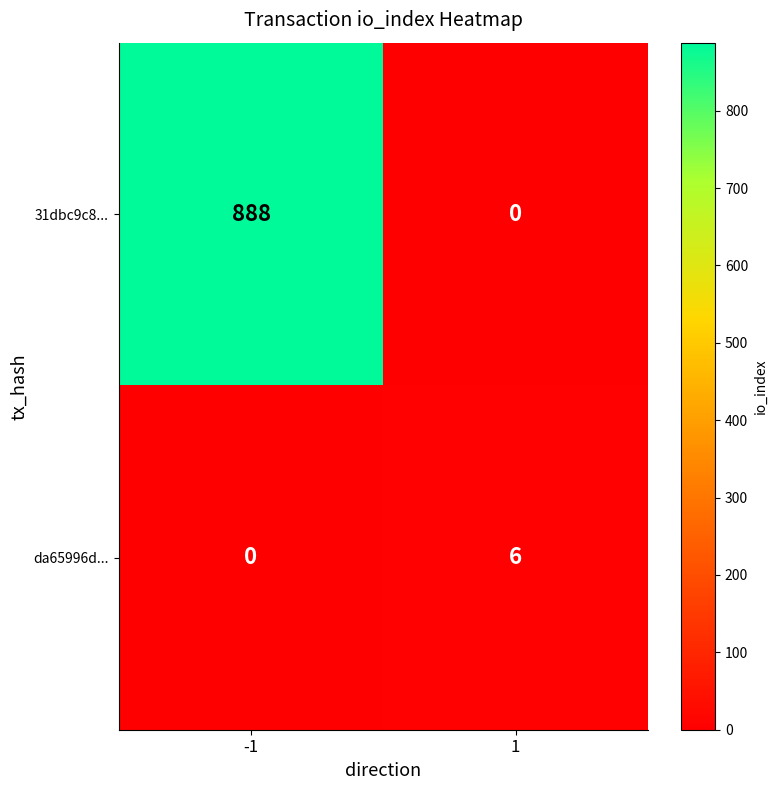

What value does the 31dbc9c8... series have at -1, to the nearest 50?

900